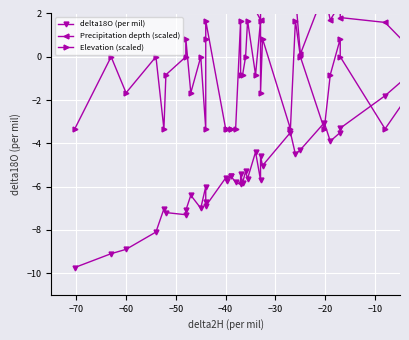

At which category does Elevation (scaled) reach its first local valley?

−60